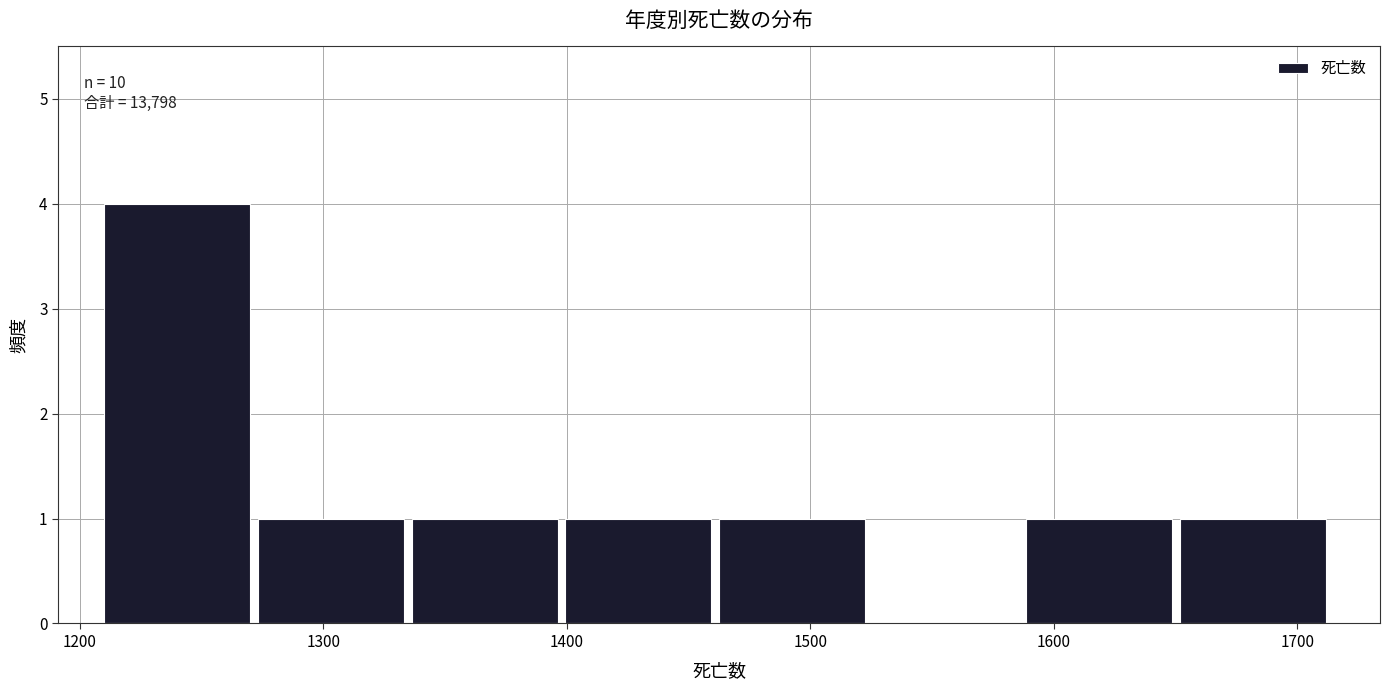

Over which range of the x-axis is the bar tallest?

1210 to 1270